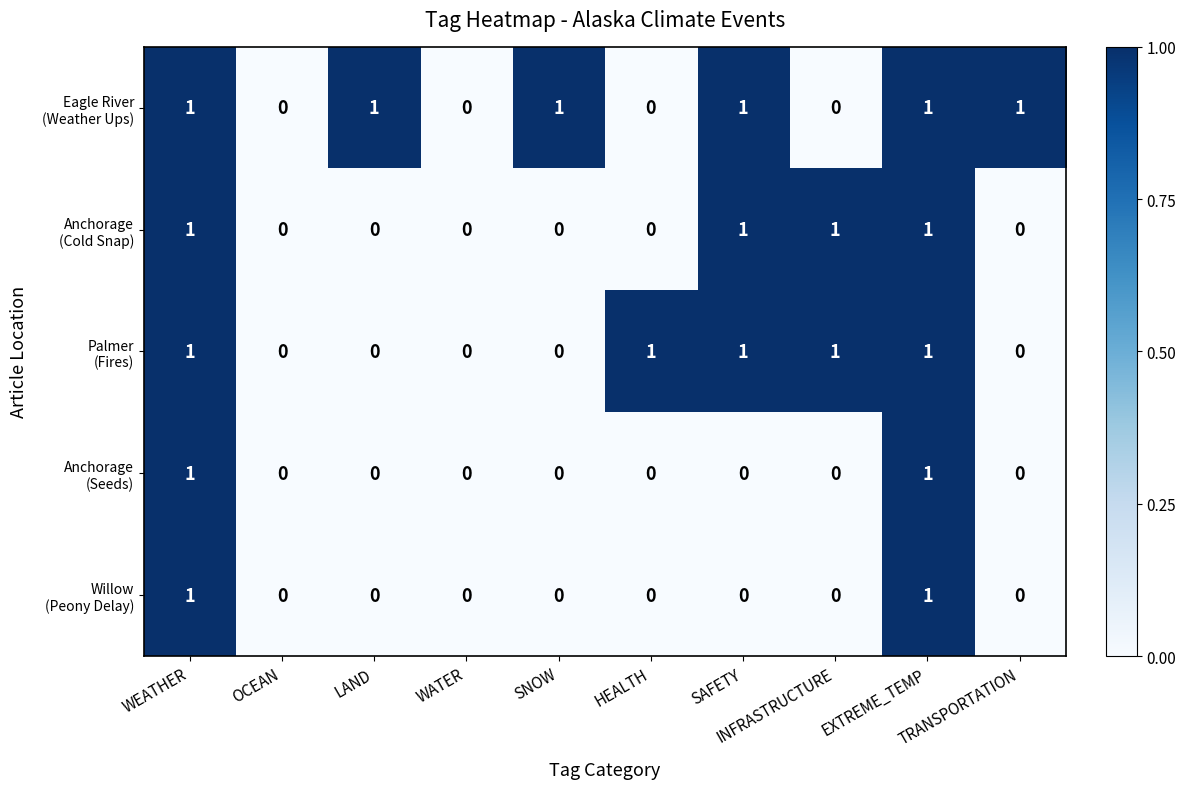

Rank the series at INFRASTRUCTURE from highest to lowest value.

Anchorage (Cold Snap), Palmer (Fires), Eagle River (Weather Ups), Anchorage (Seeds), Willow (Peony Delay)